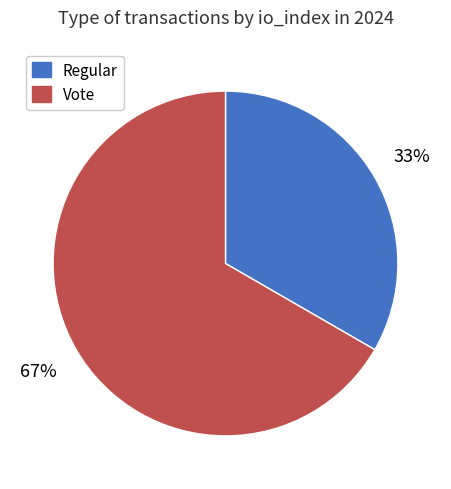

Which category has the biggest portion of the pie?

Vote